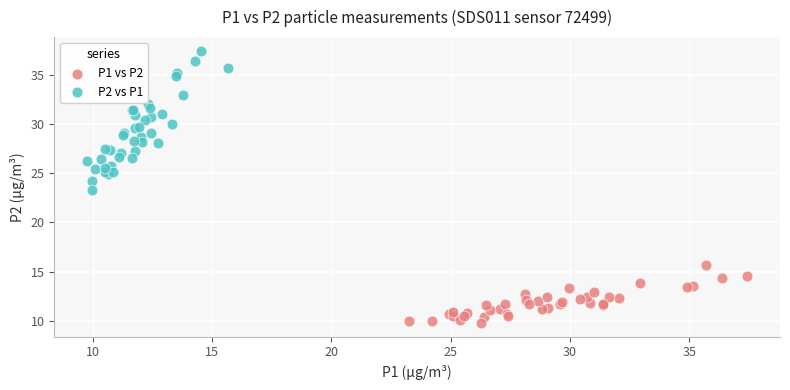

Which series contains the highest Y value?

P2 vs P1